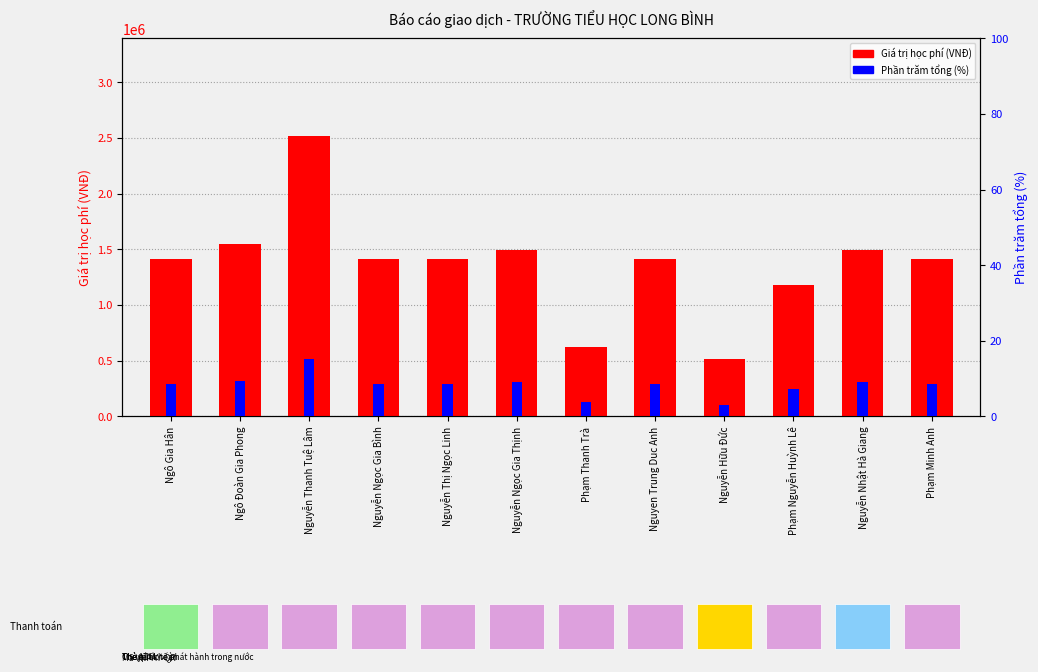

Which series has the largest total across all categories?

Giá trị học phí (VNĐ)